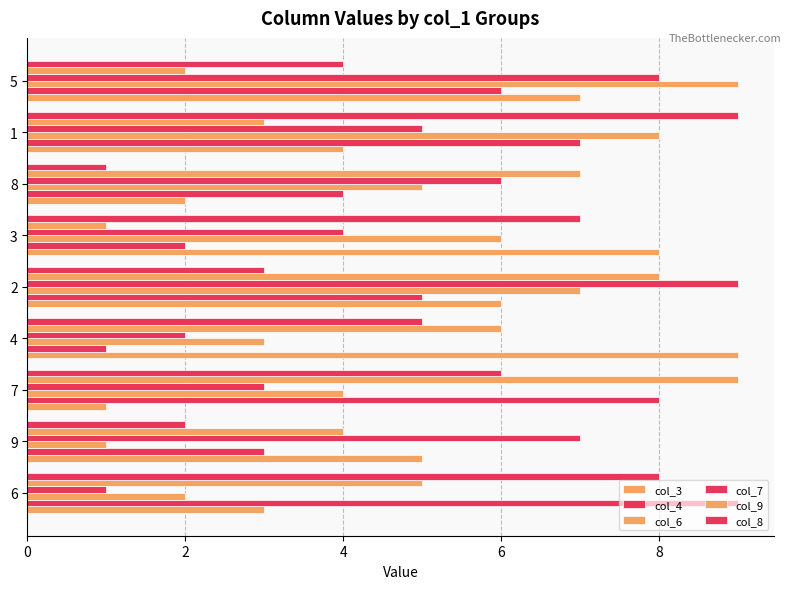

How many distinct data groups are displayed?

6